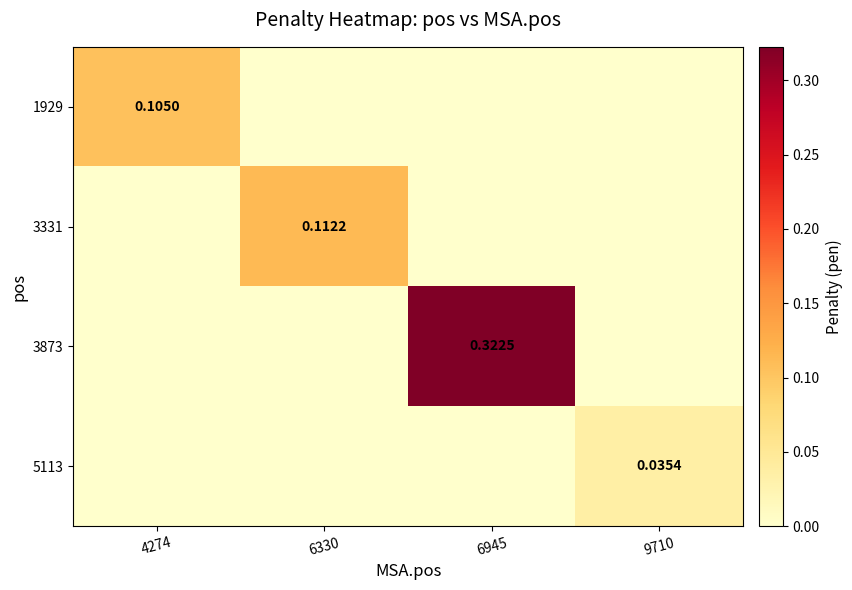

How many positive values does the 3873 series have?

1